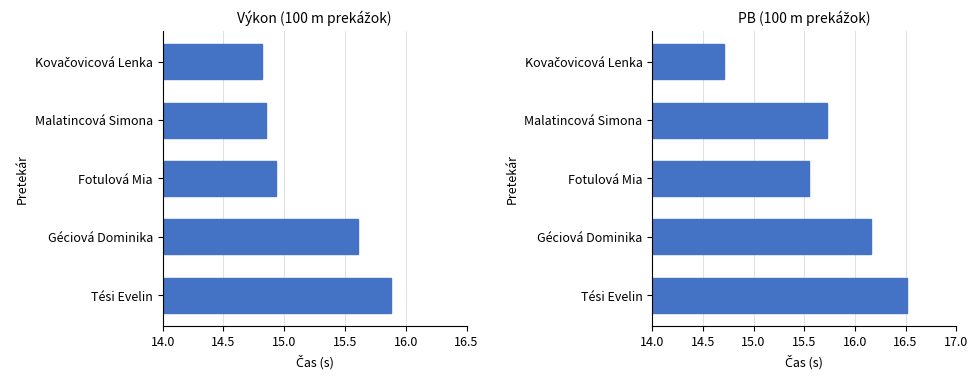

Are the bars grouped side by side (vs. stacked)?

Yes